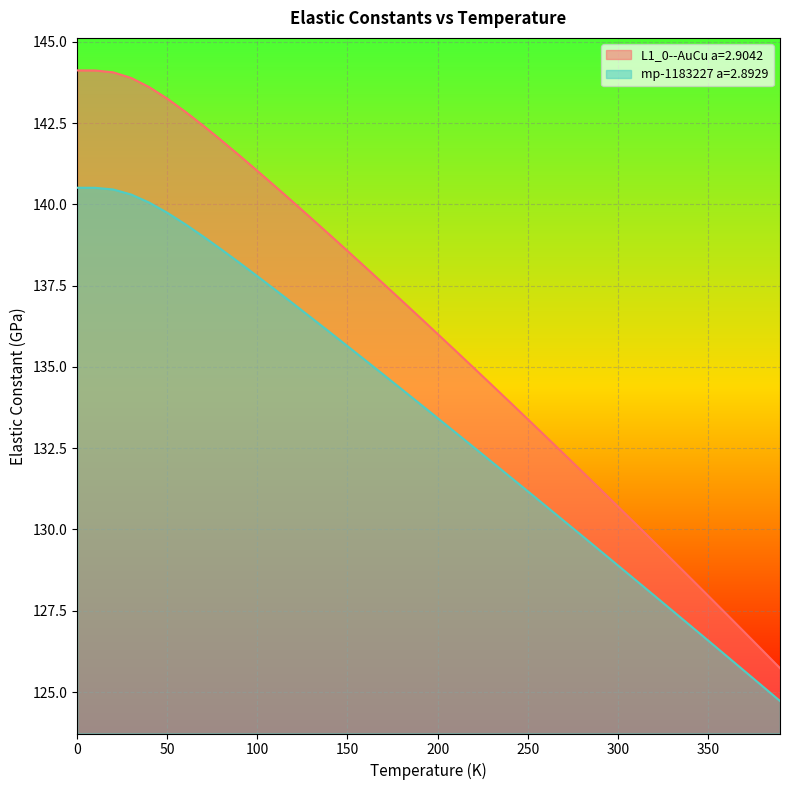

Is the value of mp-1183227 a=2.8929 at 50.0 greater than the value of L1_0--AuCu a=2.9042 at 280.0?

Yes